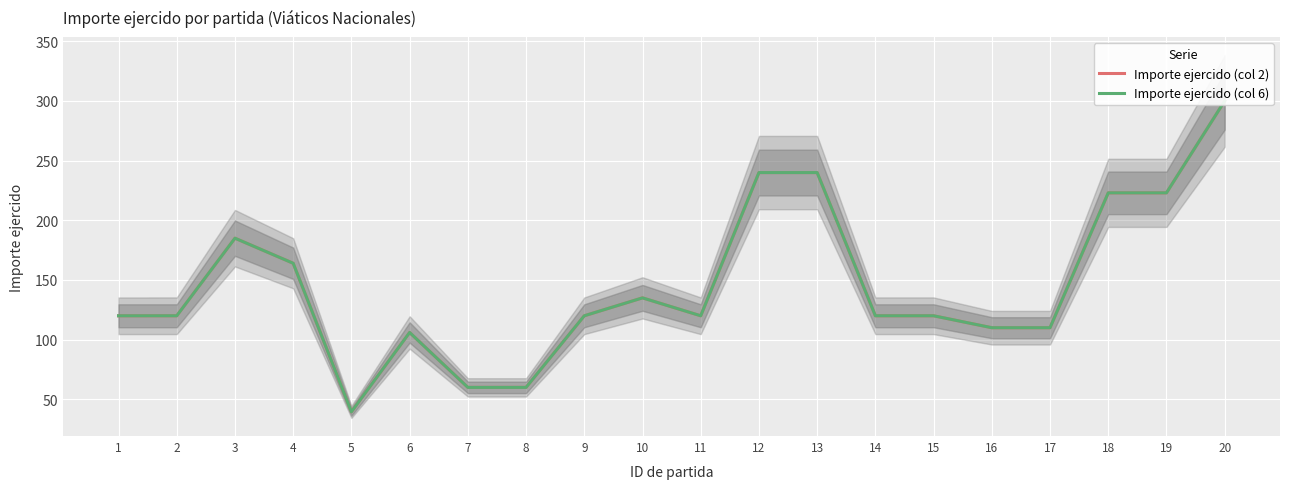

Rank the categories by Importe ejercido (col 6) value from lowest to highest.

5, 7, 8, 6, 16, 17, 1, 9, 2, 11, 14, 15, 10, 4, 3, 18, 19, 12, 13, 20